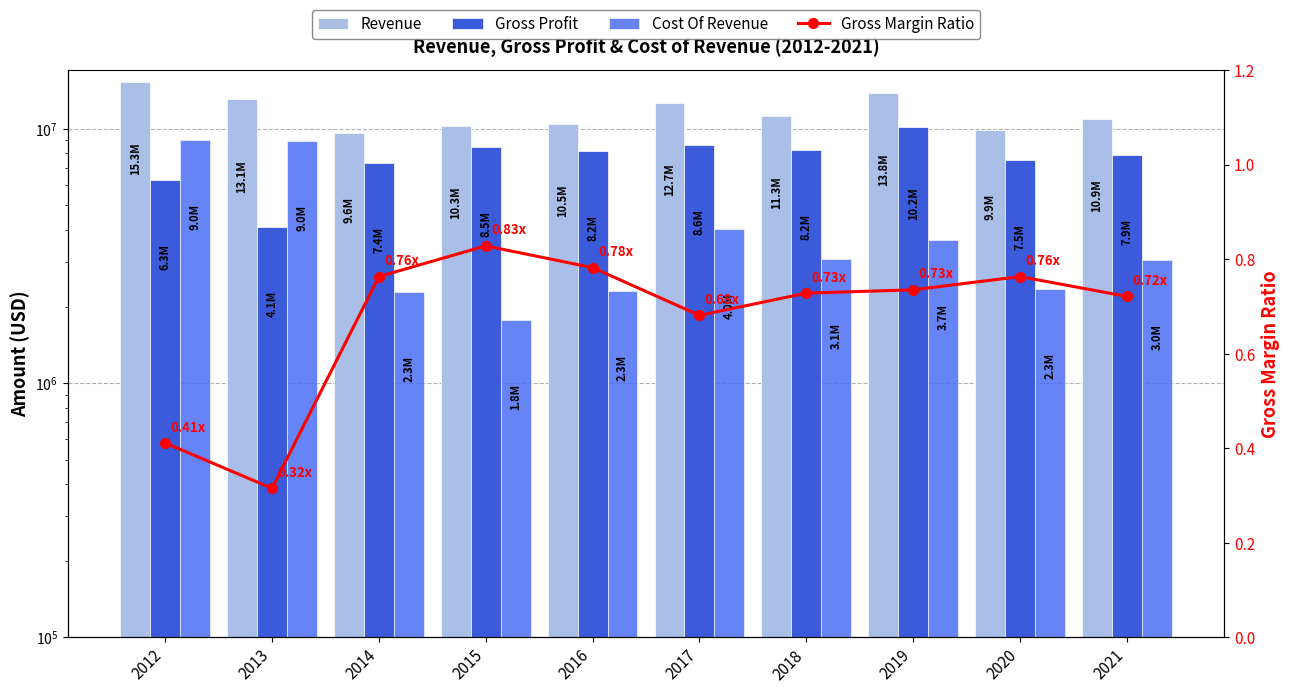

Rank the series by their average value, from highest to lowest.

Revenue, Gross Profit, Cost Of Revenue, Gross Margin Ratio